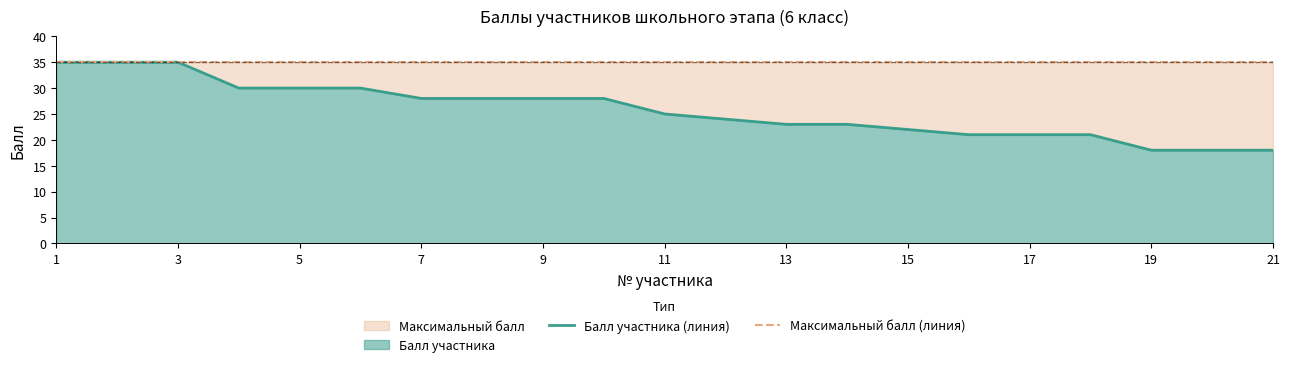

Is it true that Балл участника (линия) equals 23 at 13?

True